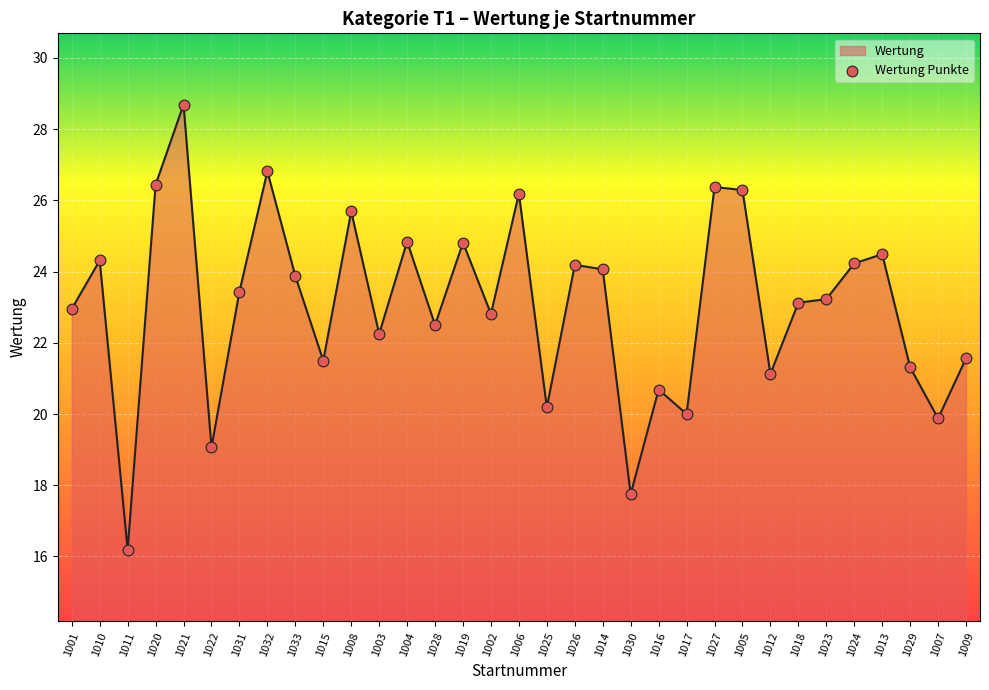

Between 1014 and 1011, which is larger?

1014